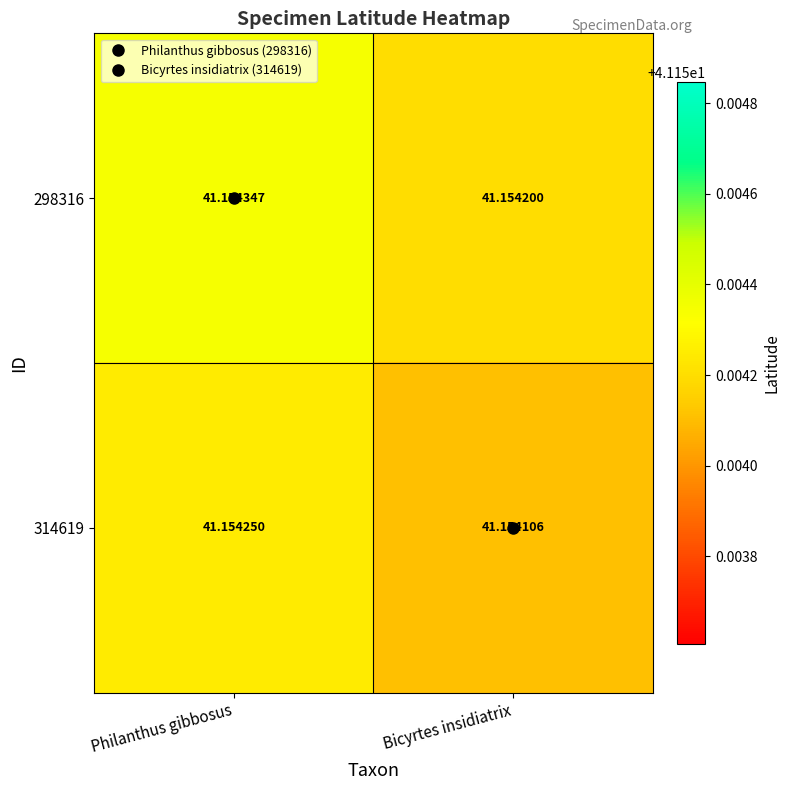

Is the value of 298316 at Philanthus gibbosus greater than the value of 314619 at Bicyrtes insidiatrix?

Yes